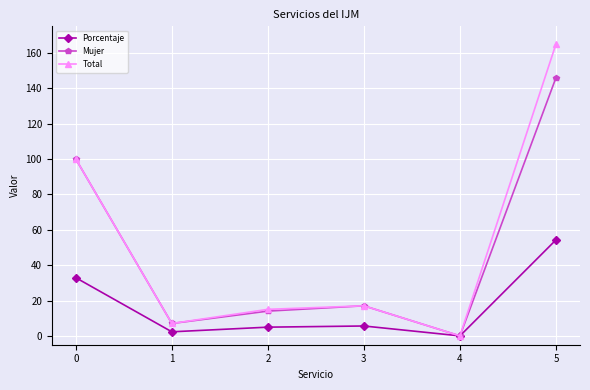

At which label does Mujer reach its minimum?

4